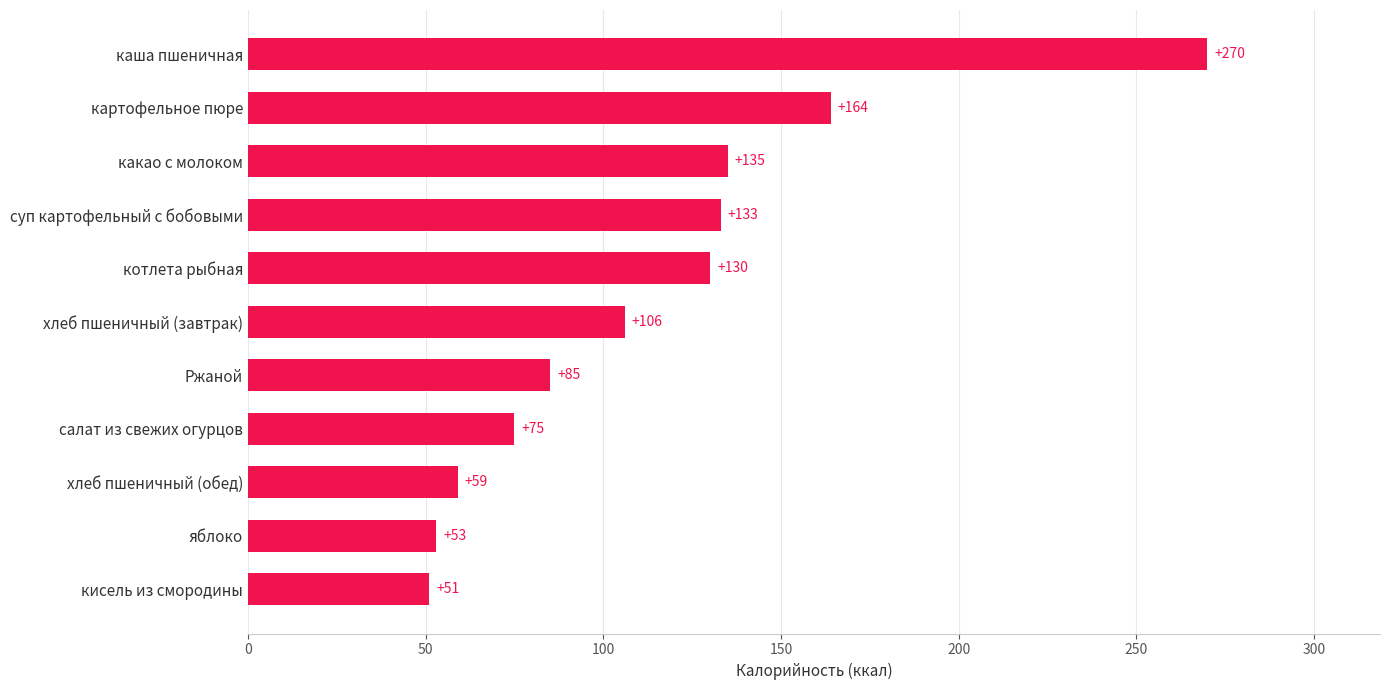

What is the sum of all values?

1261